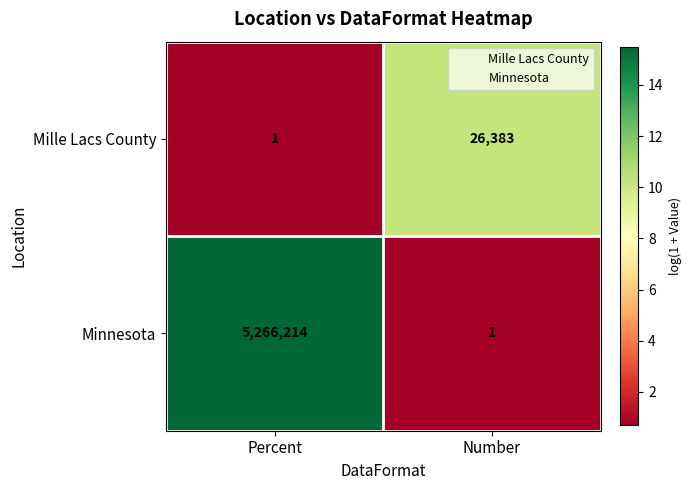

The Mille Lacs County series shows 42443 at Number. True or false?

False